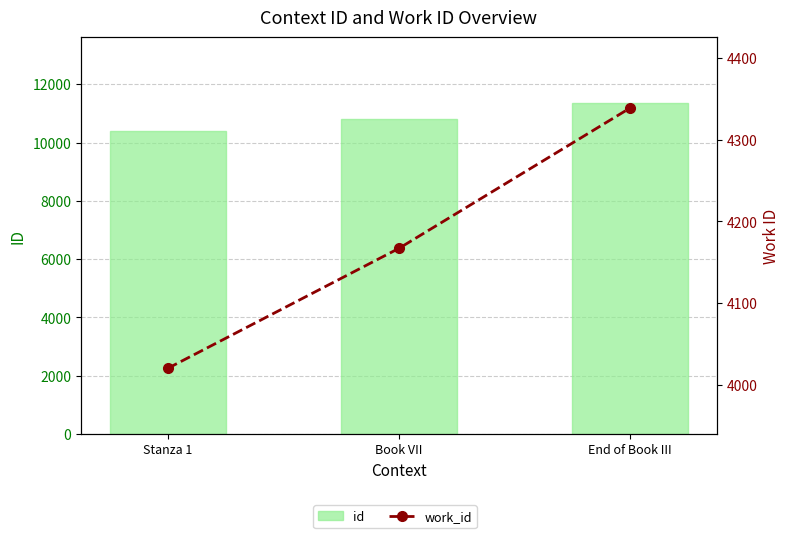

Rank the series at Stanza 1 from lowest to highest value.

work_id, id